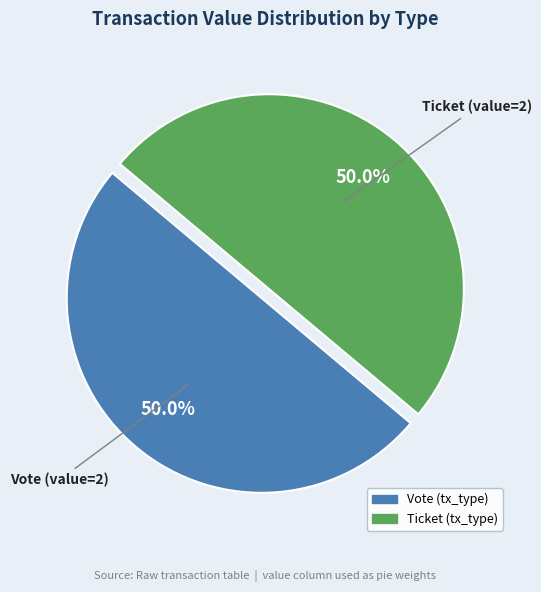

Approximately how many times larger is the value at Ticket (value=2) compared to Vote (value=2)?

1.0